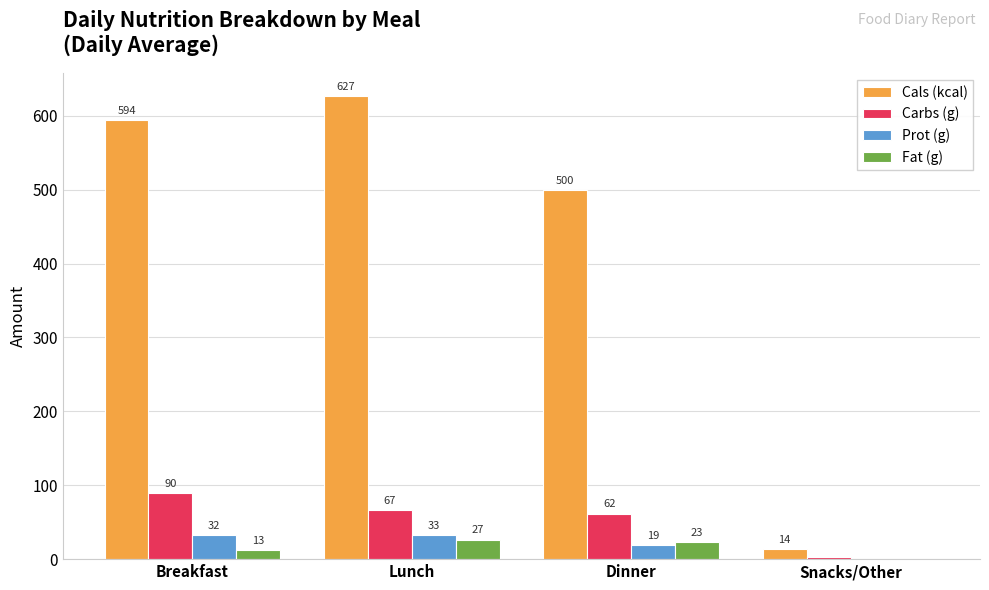

How many groups of bars are there?

4